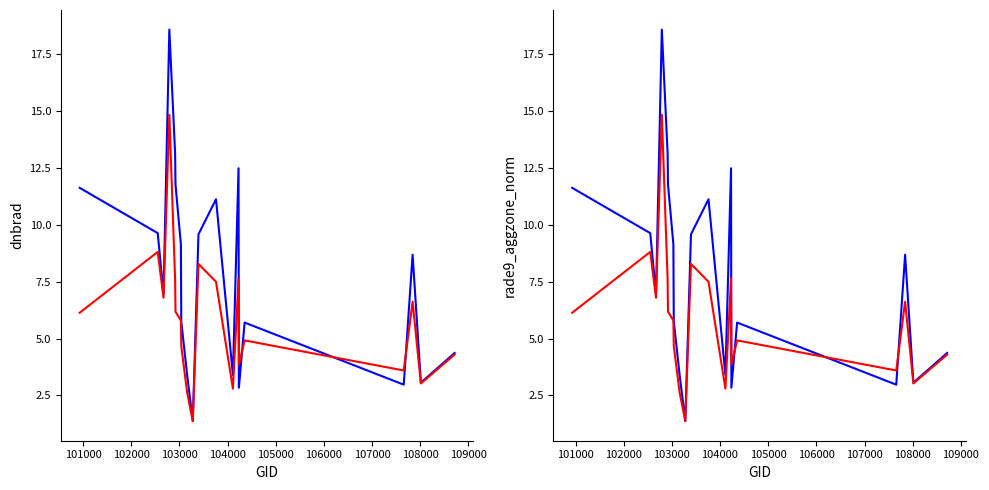

List the series in order of their overall mean, highest first.

dnbrad, rade9_aggzone_norm